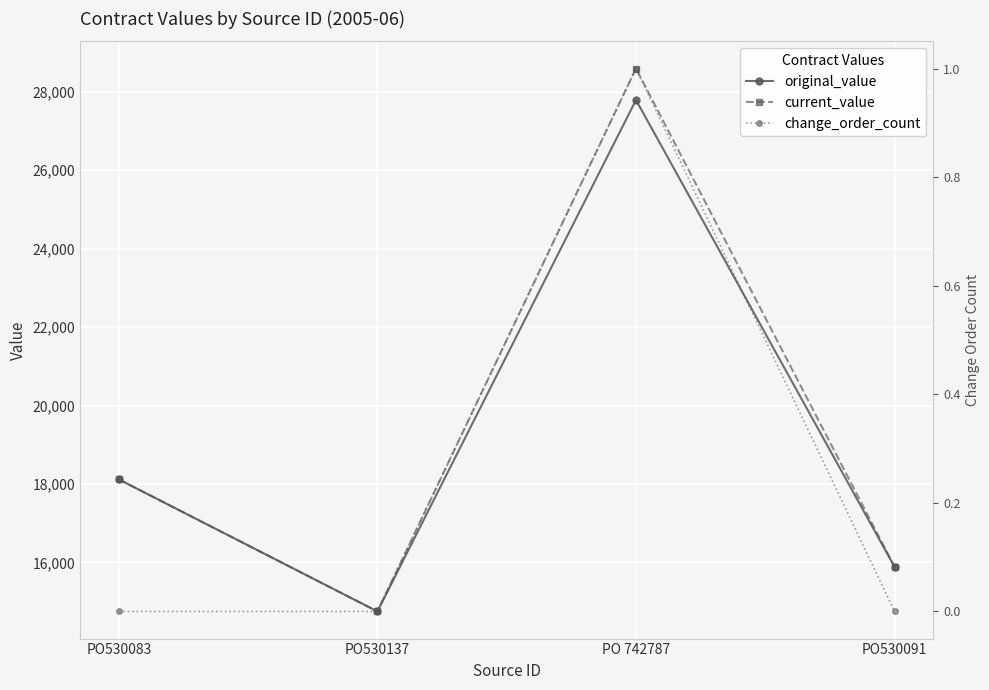

What is the total value across all series at PO 742787?

56388.7